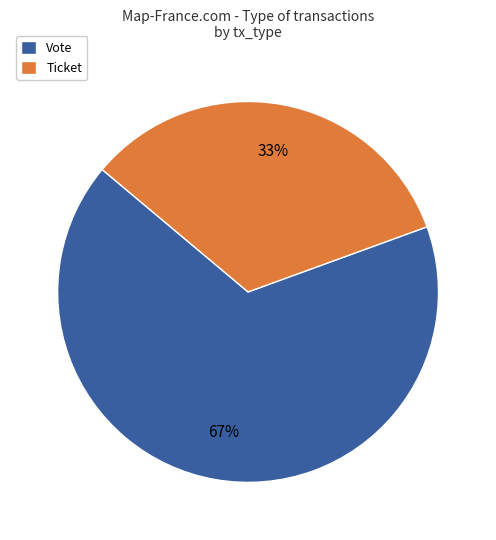

Between Ticket and Vote, which is larger?

Vote